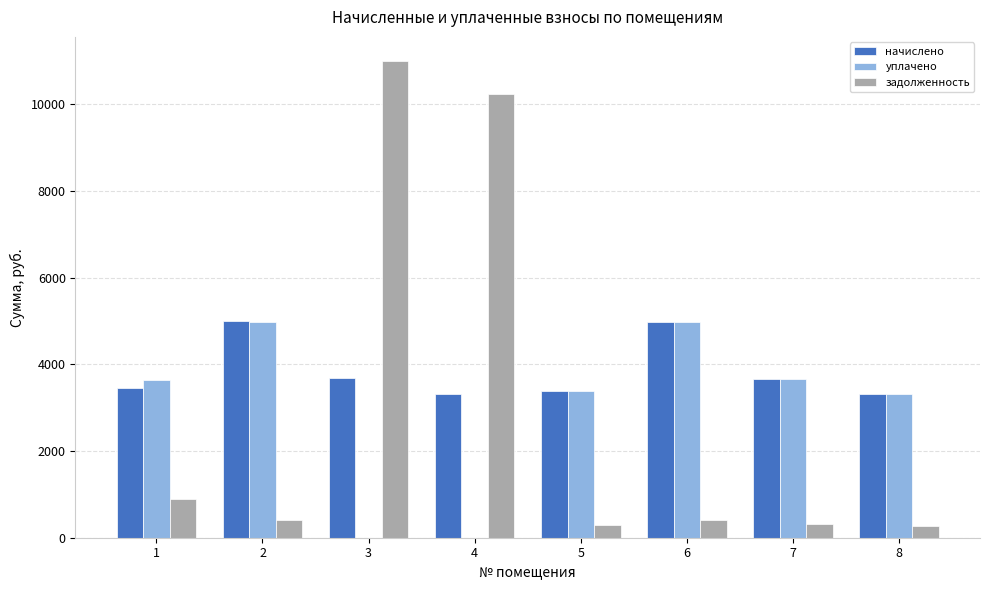

True or false: уплачено has a value of 1430.8 at 1.

False